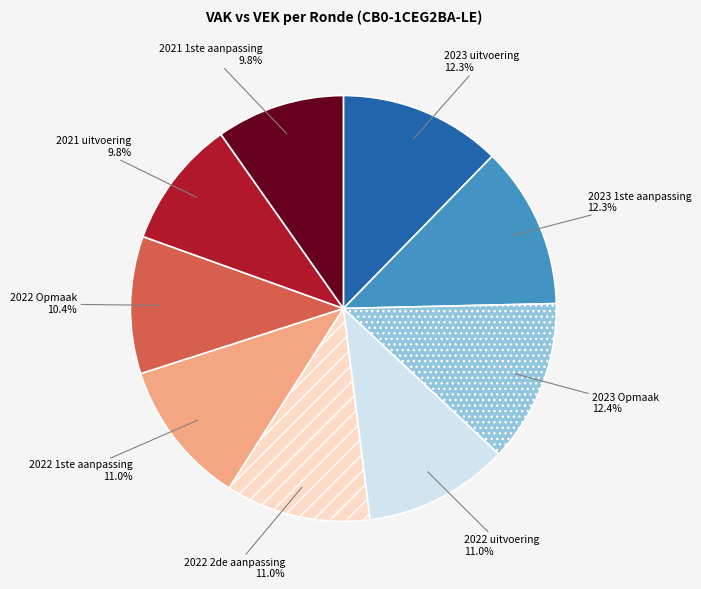

To the nearest percent, what is the combined percentage of 2023 1ste aanpassing and 2023 Opmaak?

25%